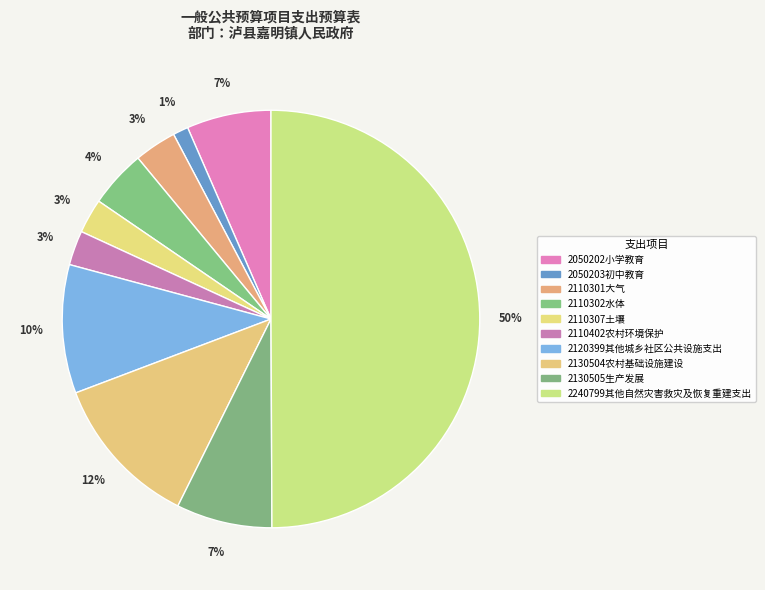

What is the ratio of the value at 2050203初中教育 to the value at 2050202小学教育?

0.2